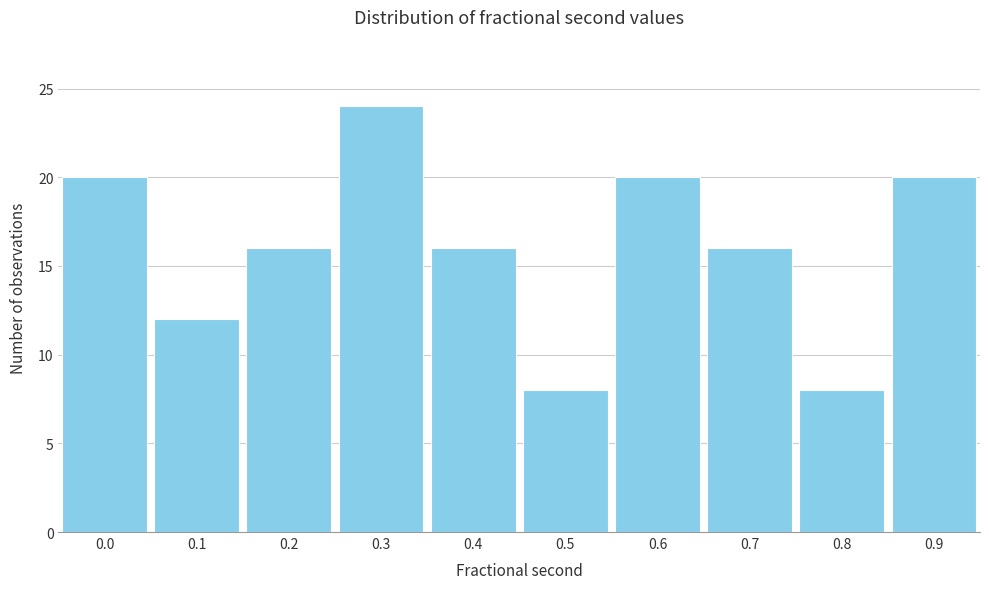

Reading left to right, transcribe all the data shown in this chart.

0.0=20	0.1=12	0.2=16	0.3=24	0.4=16	0.5=8	0.6=20	0.7=16	0.8=8	0.9=20